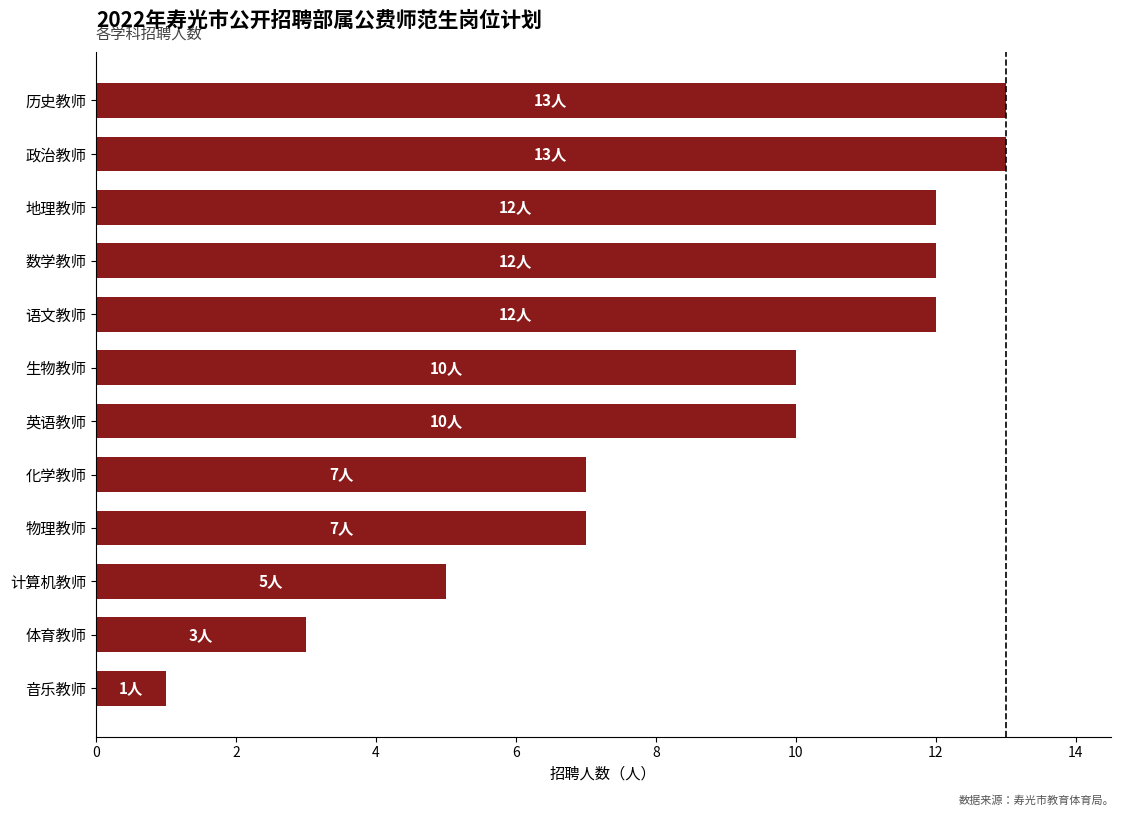

Between 化学教师 and 计算机教师, which is larger?

化学教师